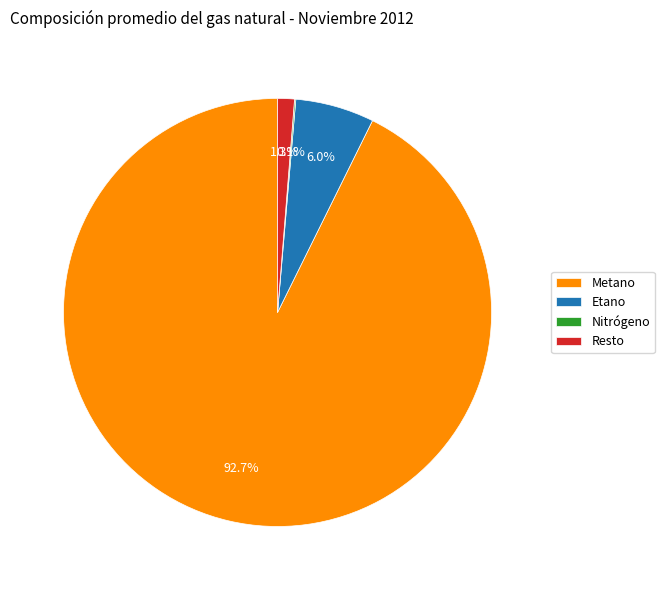

What is the total percentage of Metano and Etano?

98.6%